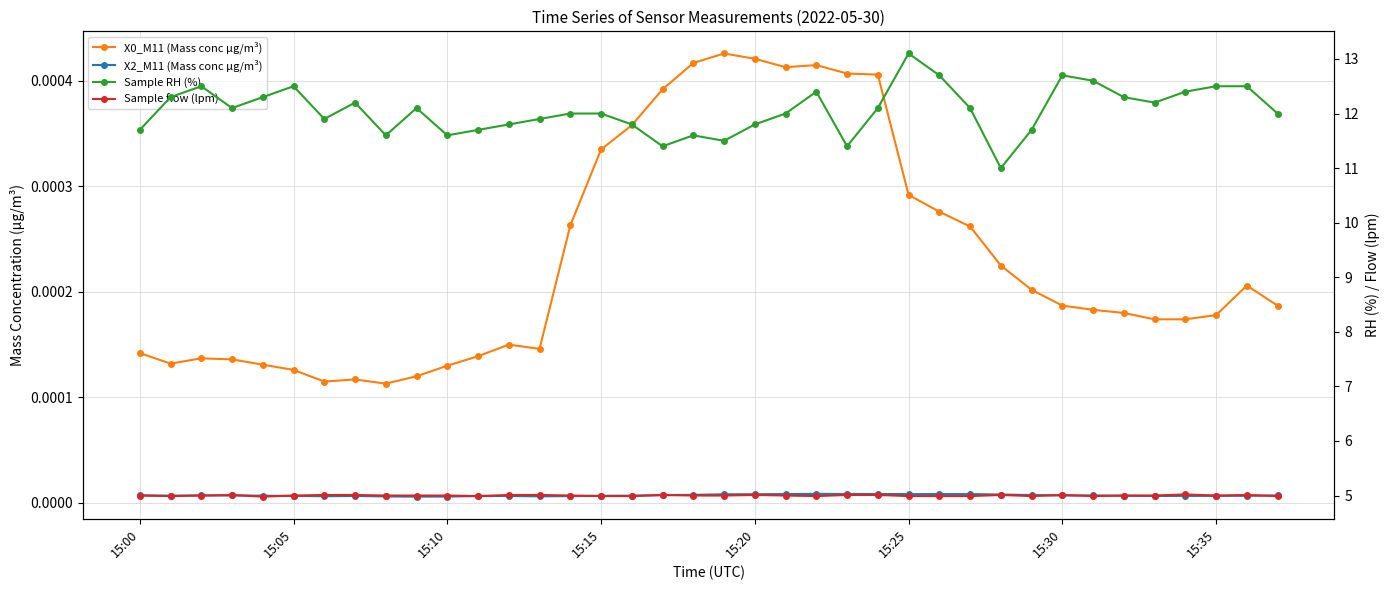

True or false: X2_M11 (Mass conc μg/m³) has more than 2 points higher than both neighbors.

True